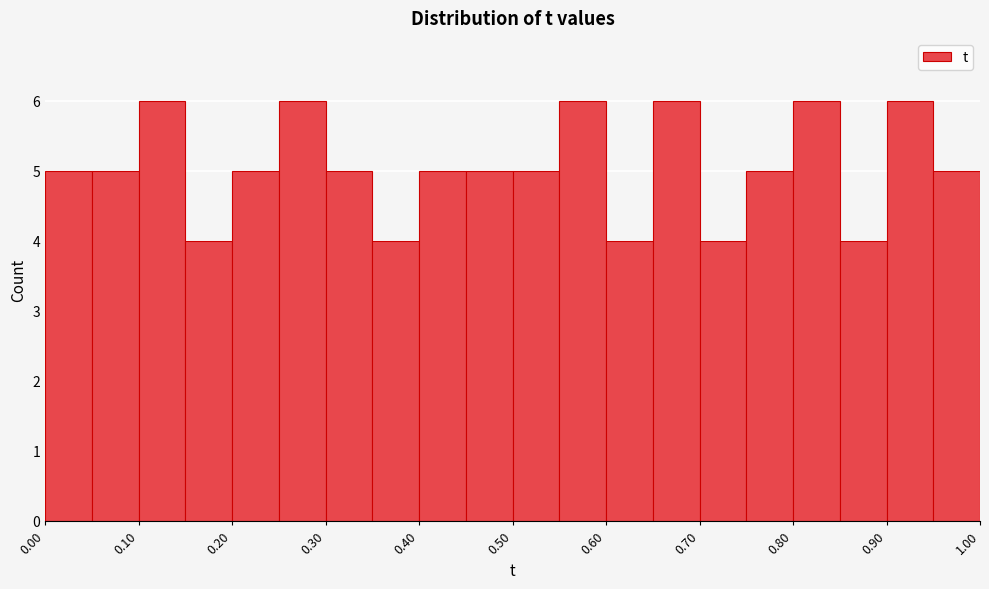

Reading left to right, transcribe this chart: for each bar, give the range it covers on the x-axis and its height. The values are not printed on the chart, so give them approximately, as read against the axis.

0.00 to 0.05: 5
0.05 to 0.10: 5
0.10 to 0.15: 6
0.15 to 0.20: 4
0.20 to 0.25: 5
0.25 to 0.30: 6
0.30 to 0.35: 5
0.35 to 0.40: 4
0.40 to 0.45: 5
0.45 to 0.50: 5
0.50 to 0.55: 5
0.55 to 0.60: 6
0.60 to 0.65: 4
0.65 to 0.70: 6
0.70 to 0.75: 4
0.75 to 0.80: 5
0.80 to 0.85: 6
0.85 to 0.90: 4
0.90 to 0.95: 6
0.95 to 1.00: 5